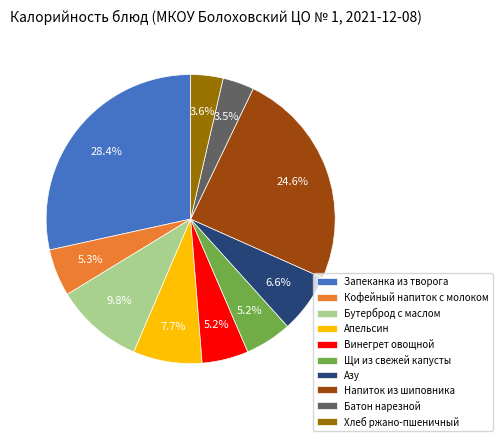

Is there a majority slice in this chart?

No